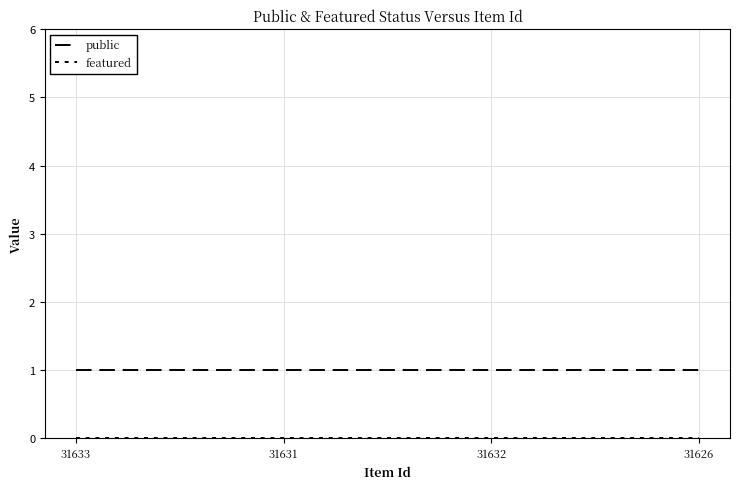

Reading left to right, list all the values displayed in this chart.

public: 31633=1	31631=1	31632=1	31626=1
featured: 31633=0	31631=0	31632=0	31626=0